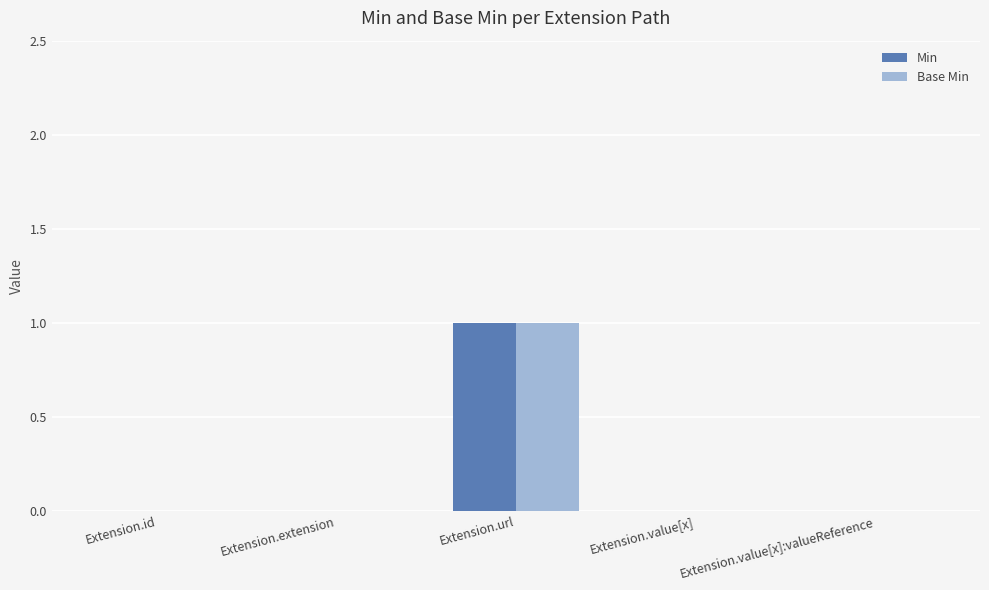

What is the difference between the Base Min values at Extension.url and Extension.value[x]:valueReference?

1